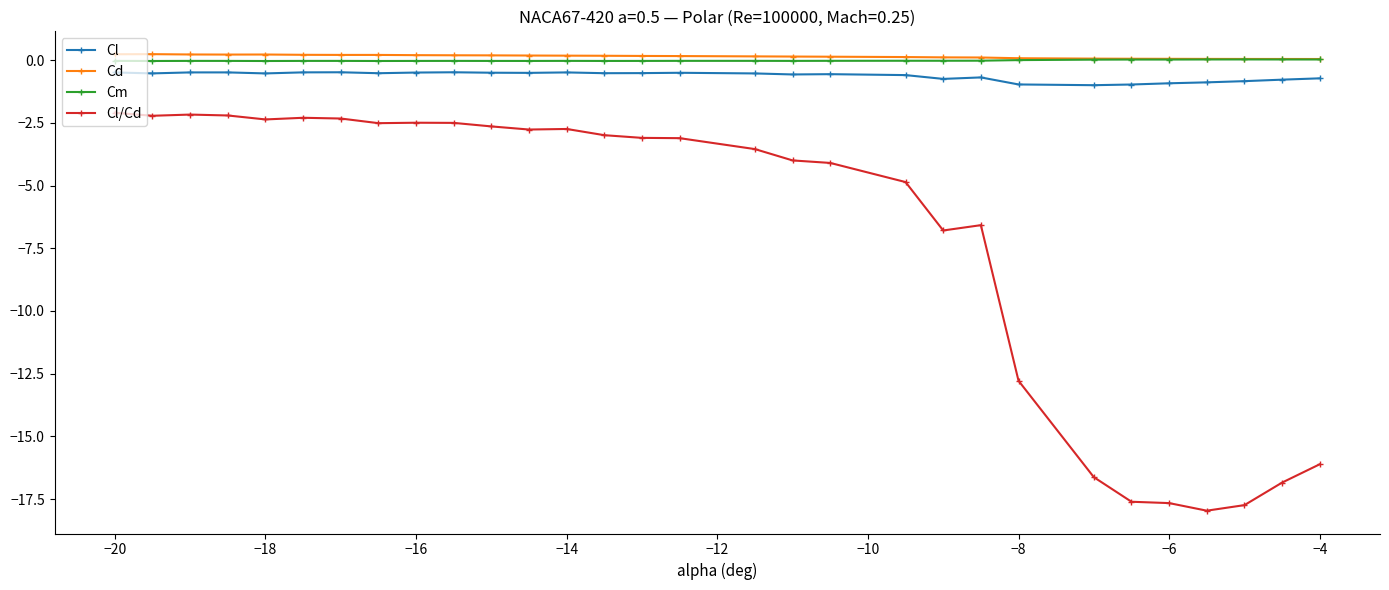

What are all the series names shown in the legend?

Cl, Cd, Cm, Cl/Cd